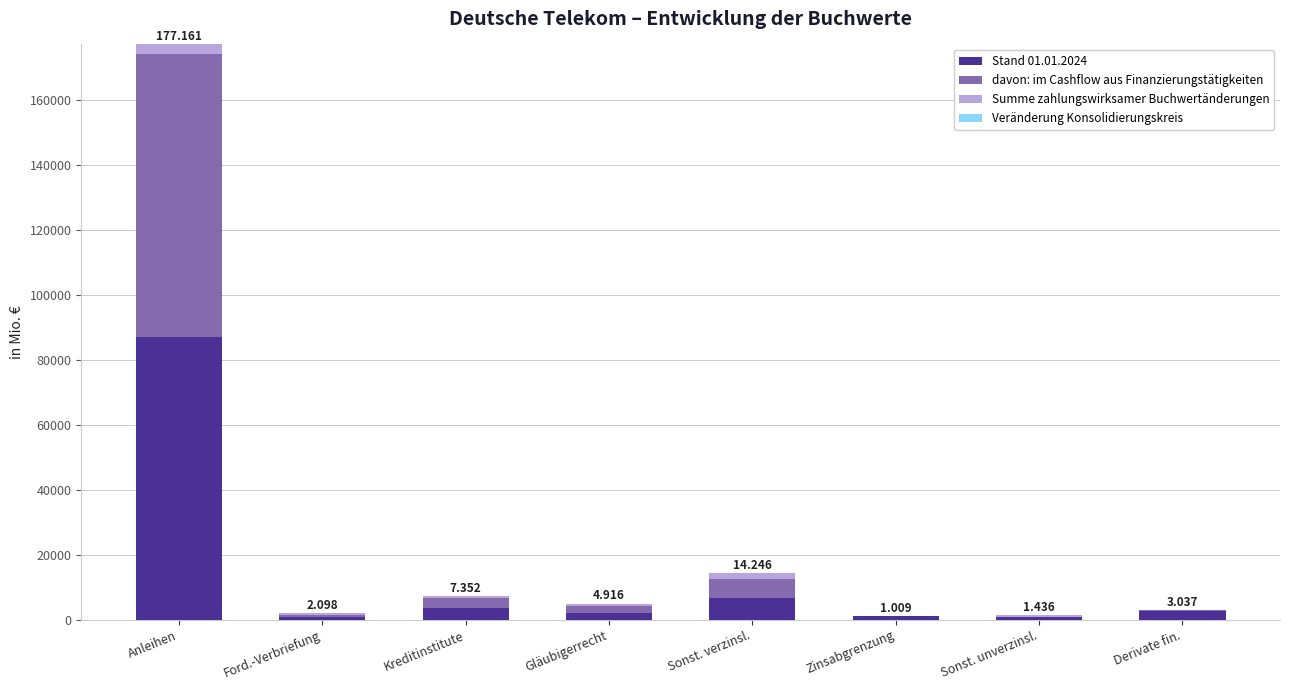

At which category is the sum across all series the highest?

Anleihen